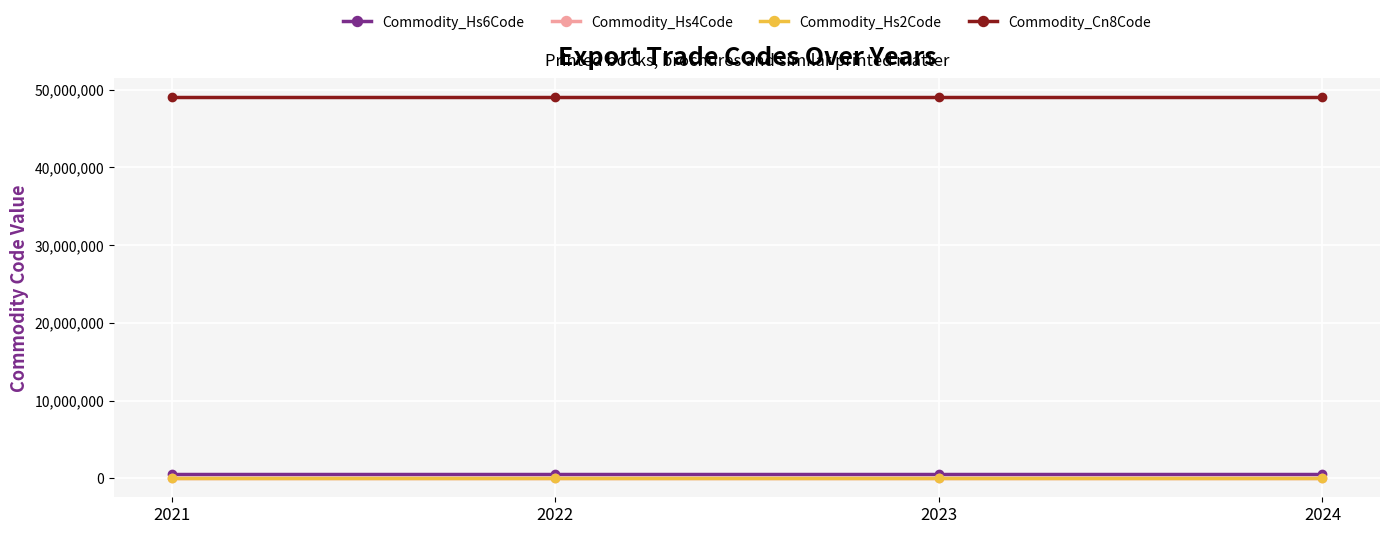

Reading left to right, list all the values displayed in this chart.

Commodity_Hs6Code: 2021=490199	2022=490199	2023=490199	2024=490199
Commodity_Hs4Code: 2021=4901	2022=4901	2023=4901	2024=4901
Commodity_Hs2Code: 2021=49	2022=49	2023=49	2024=49
Commodity_Cn8Code: 2021=49019900	2022=49019900	2023=49019900	2024=49019900